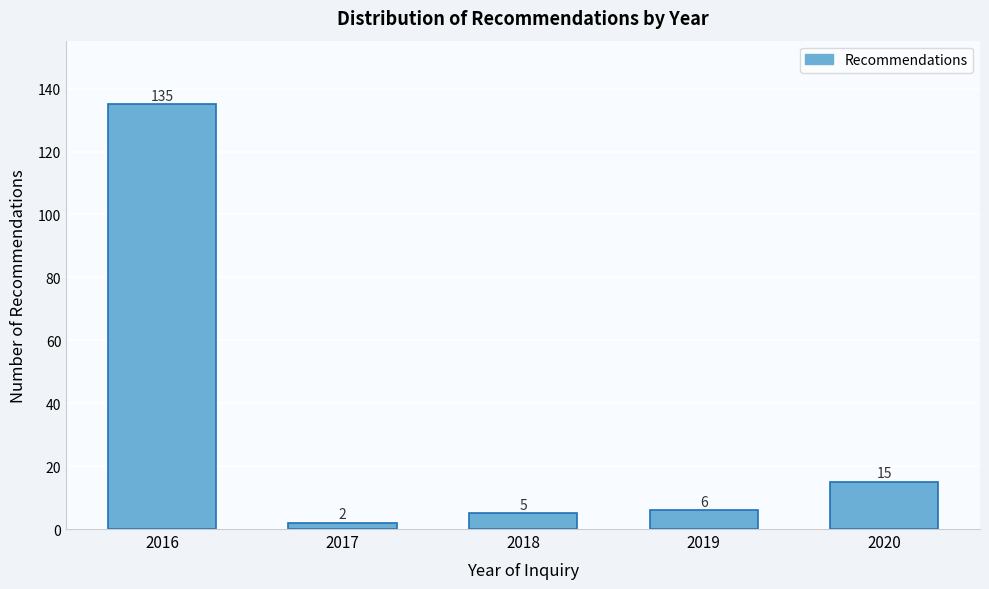

Reading left to right, what are all the values shown in this chart?

135	2	5	6	15